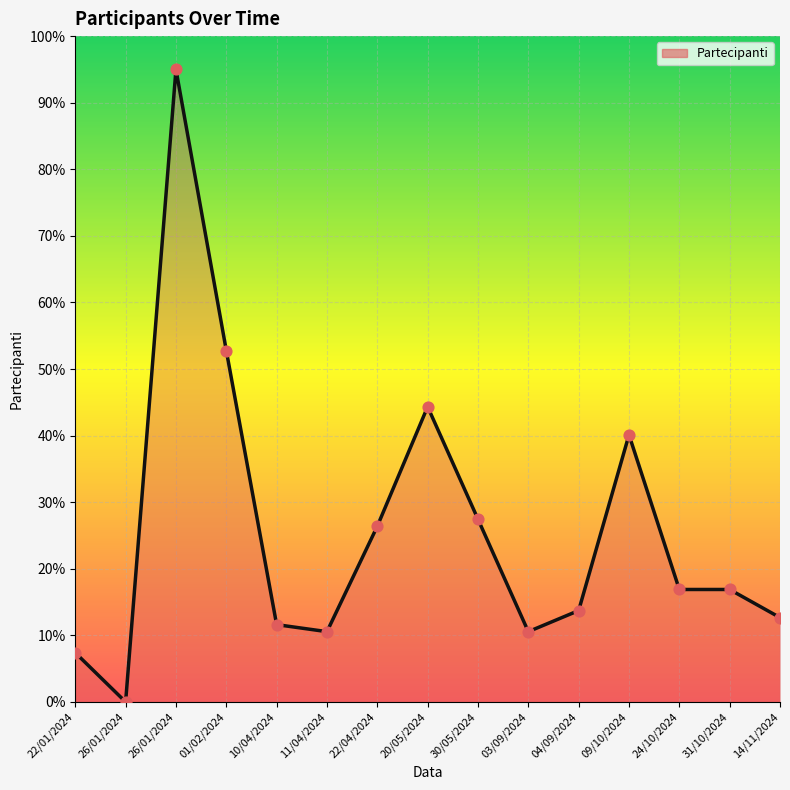

What is the change in value from 03/09/2024 to 14/11/2024?

+2.1